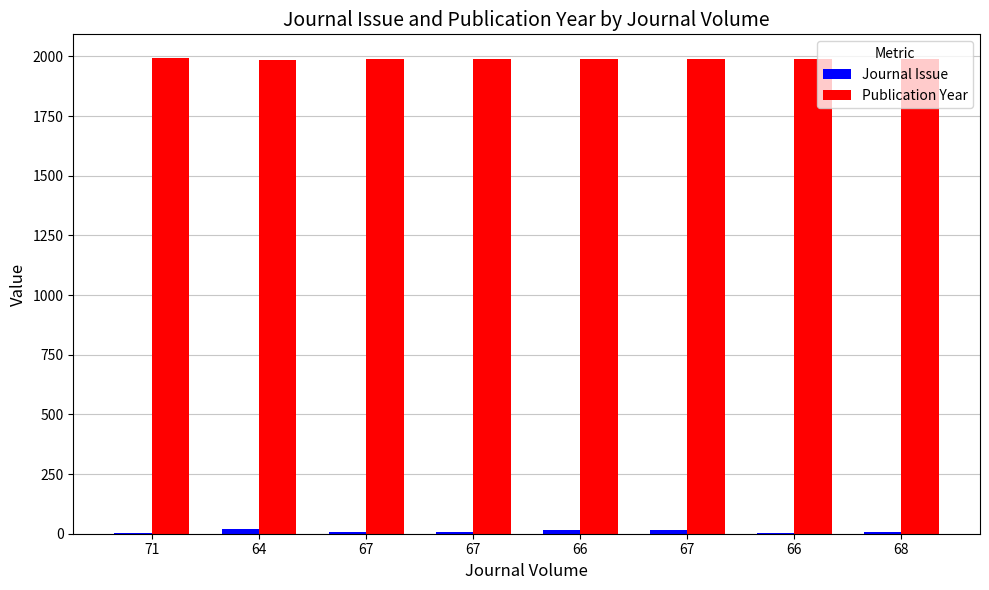

Which category has the highest value in the Publication Year series?

71